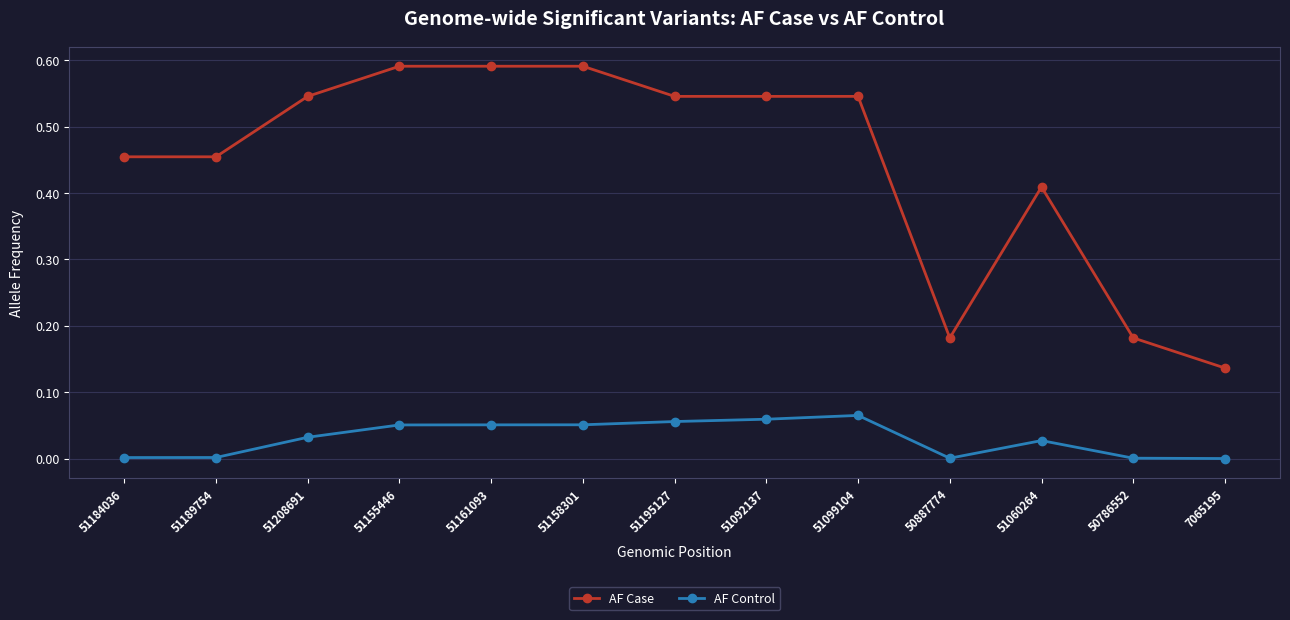

The value of AF Case at 51208691 is 0.7. True or false?

False